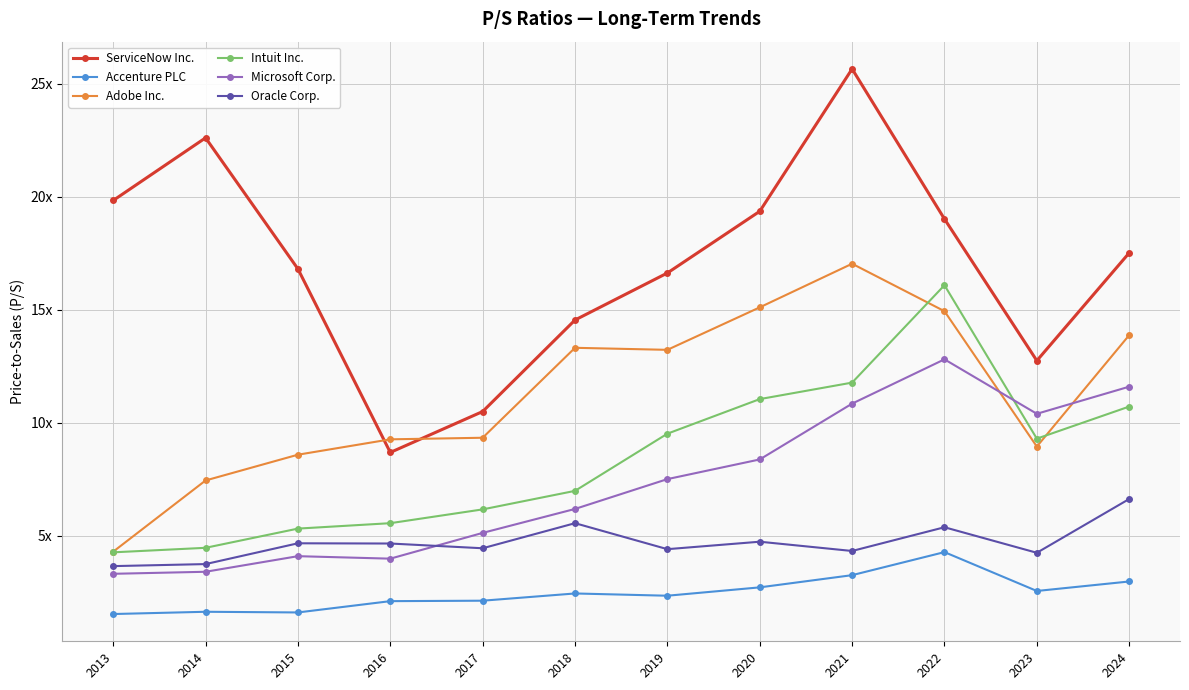

Which series has the largest total across all categories?

ServiceNow Inc.